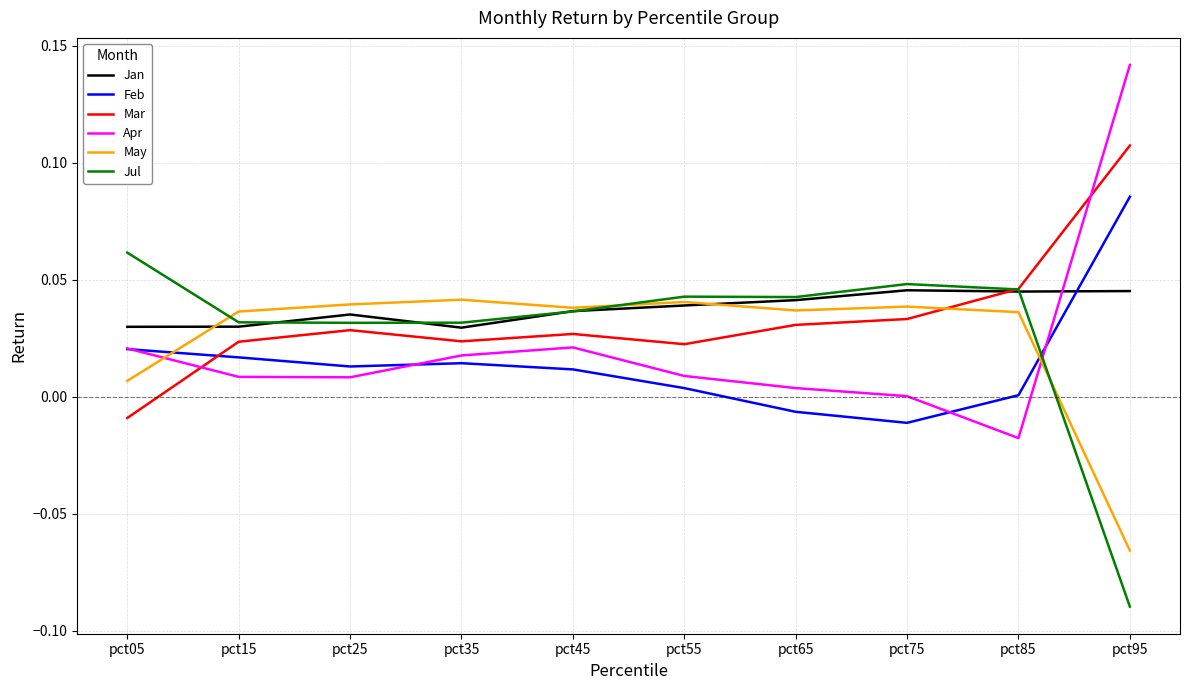

The value of Jan at pct05 is 0.0. True or false?

True